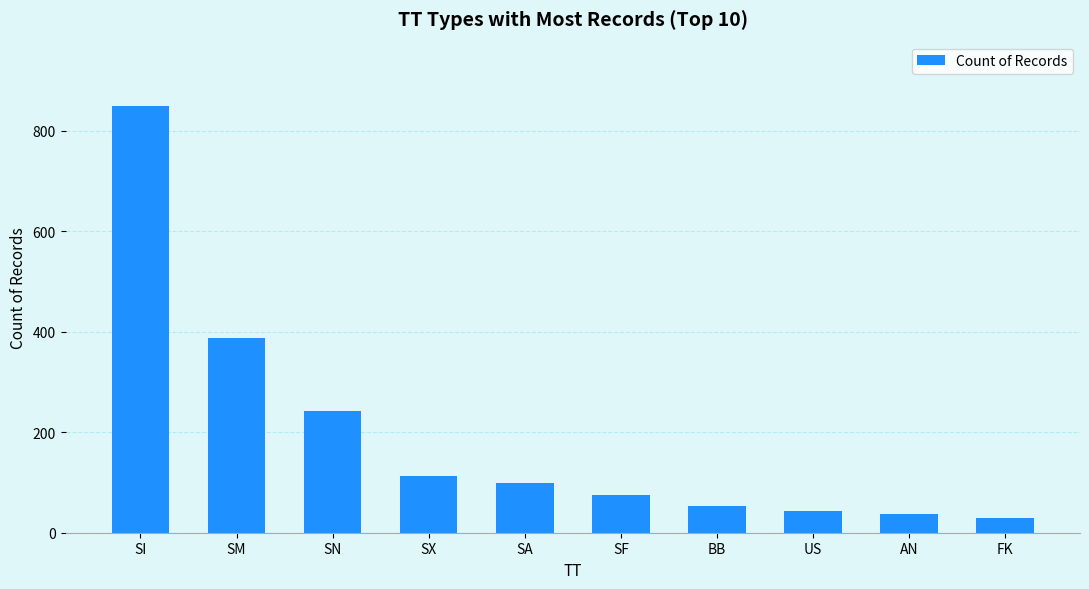

Is it true that the value at BB is 23?

False